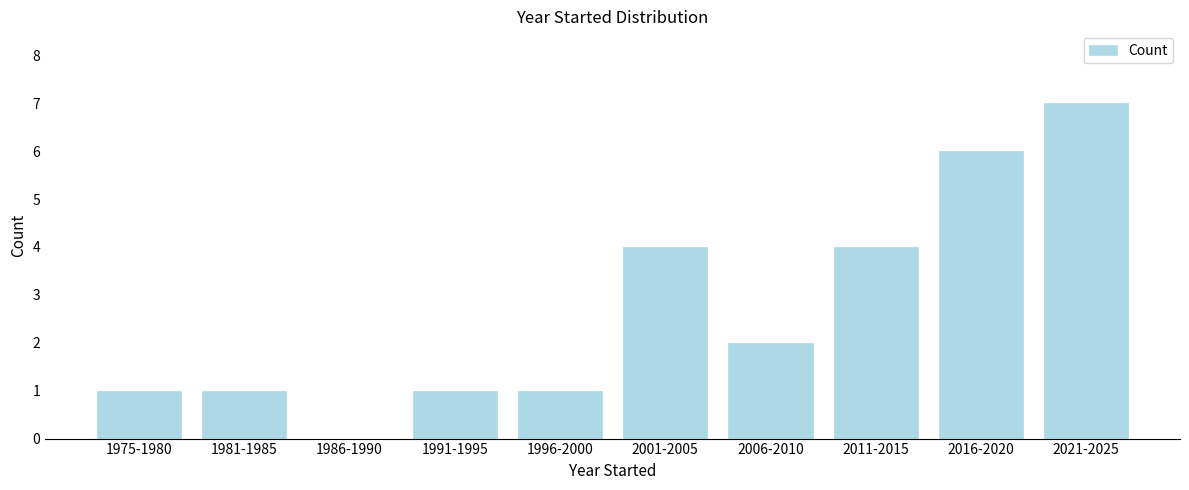

Reading left to right, what are all the values shown in this chart?

1975-1980=1	1981-1985=1	1986-1990=0	1991-1995=1	1996-2000=1	2001-2005=4	2006-2010=2	2011-2015=4	2016-2020=6	2021-2025=7